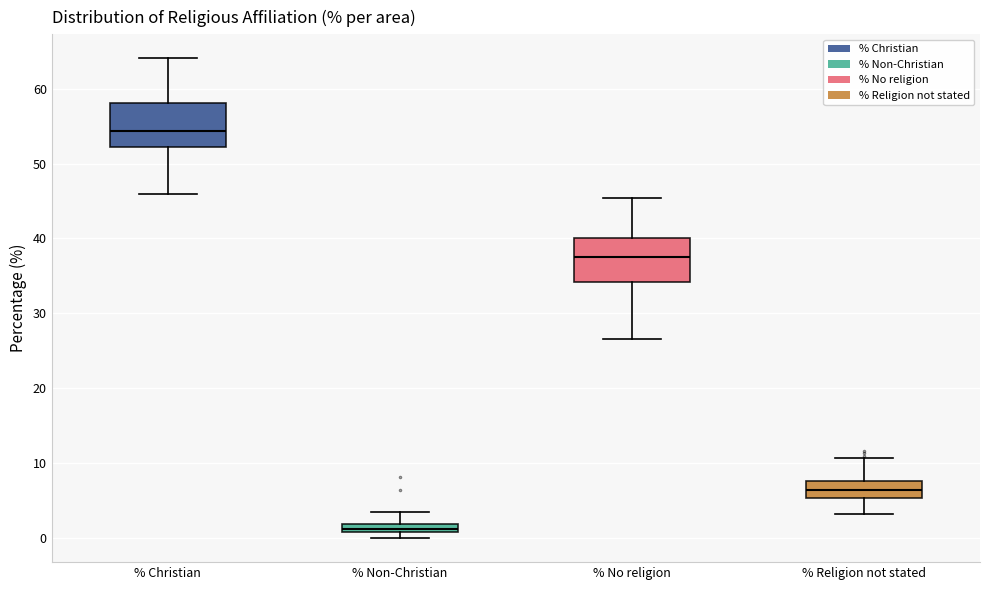

Where does the lower whisker of the box for % No religion end on the y-axis? The values are not printed on the chart, so give them approximately, as read against the axis.

27